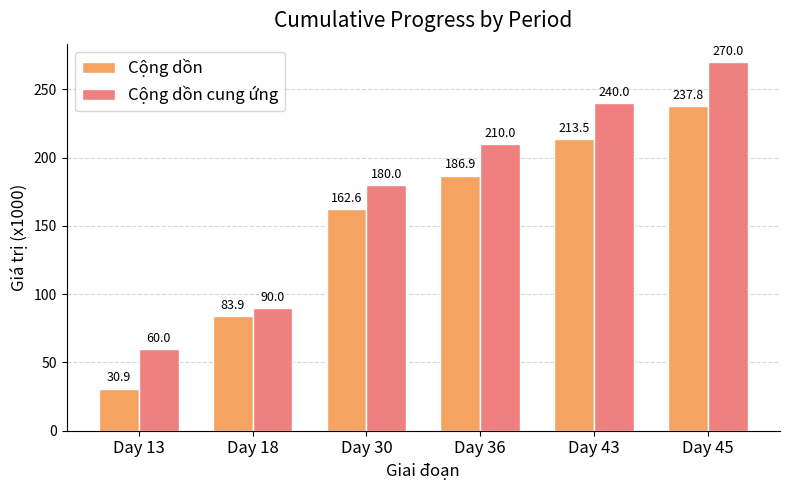

Which category has the highest value in the Cộng dồn series?

Day 45